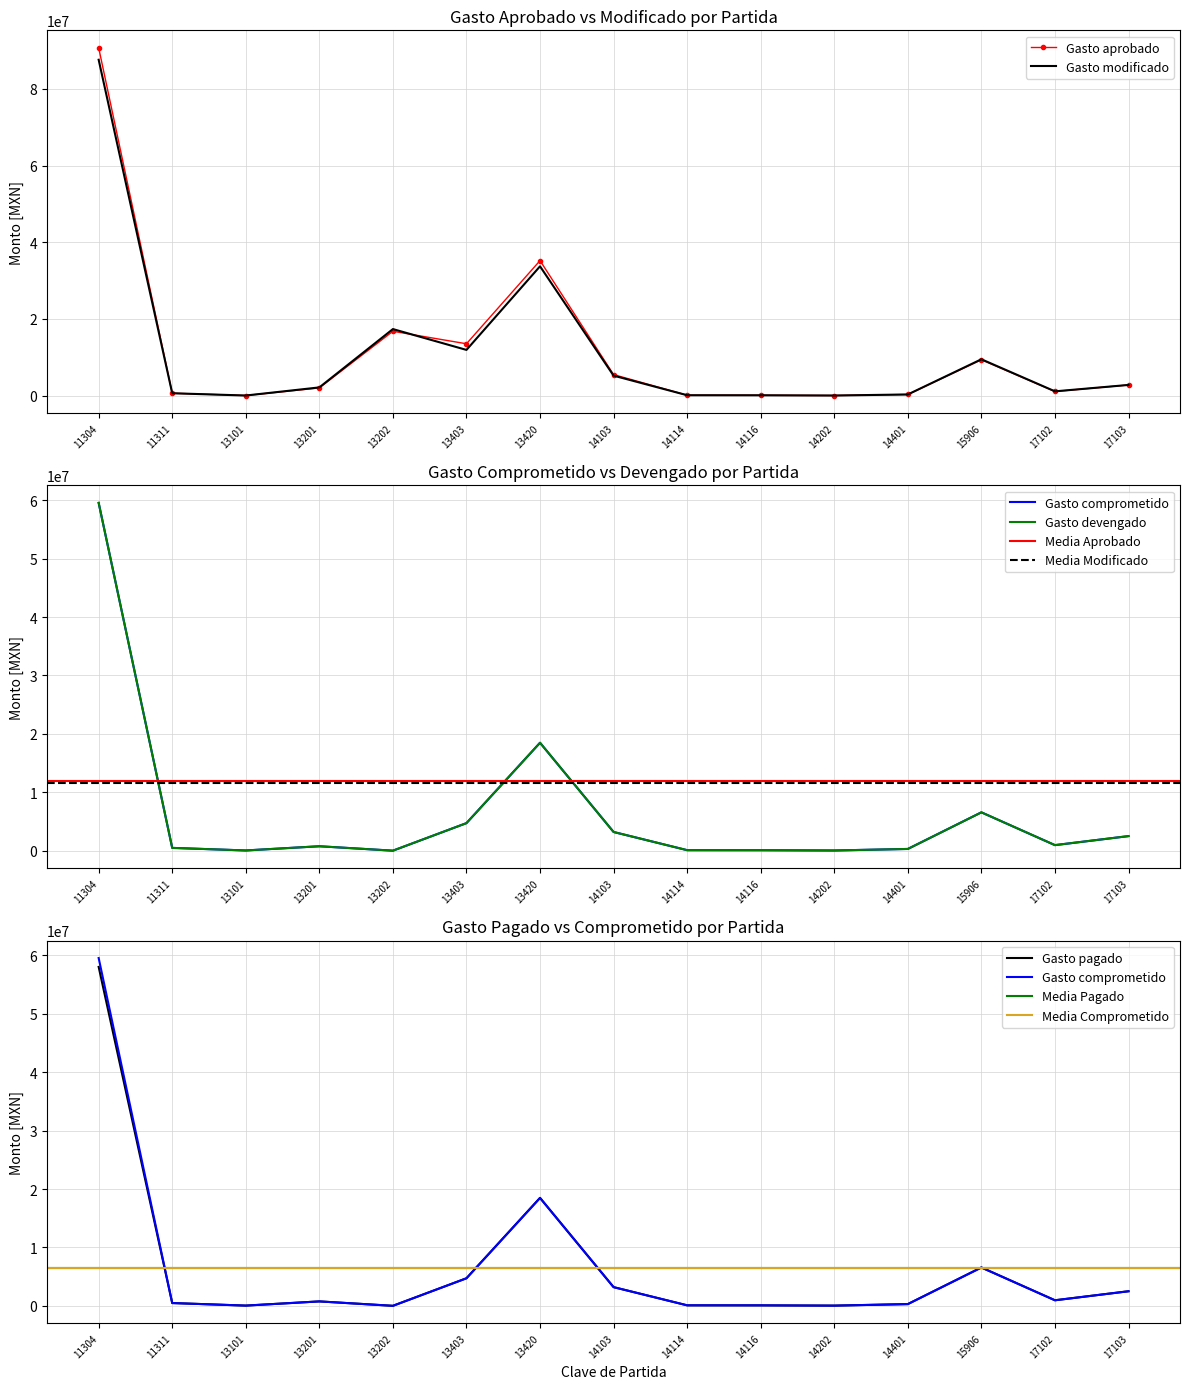

What is the difference between the maximum and minimum values in the Gasto modificado series?

87540680.7